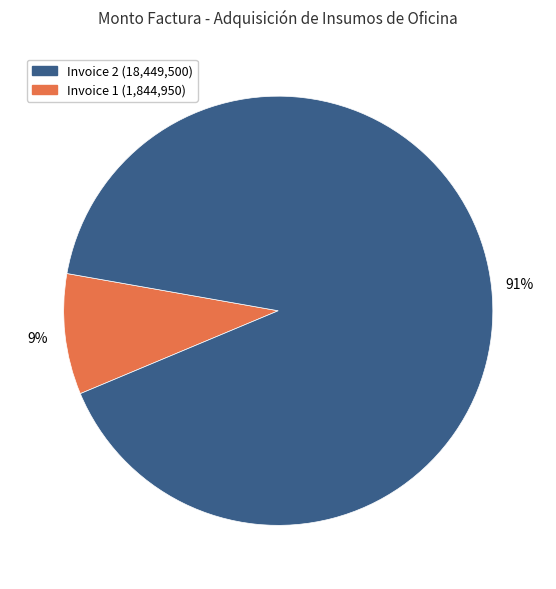

Is there any slice that represents more than half of the pie?

Yes